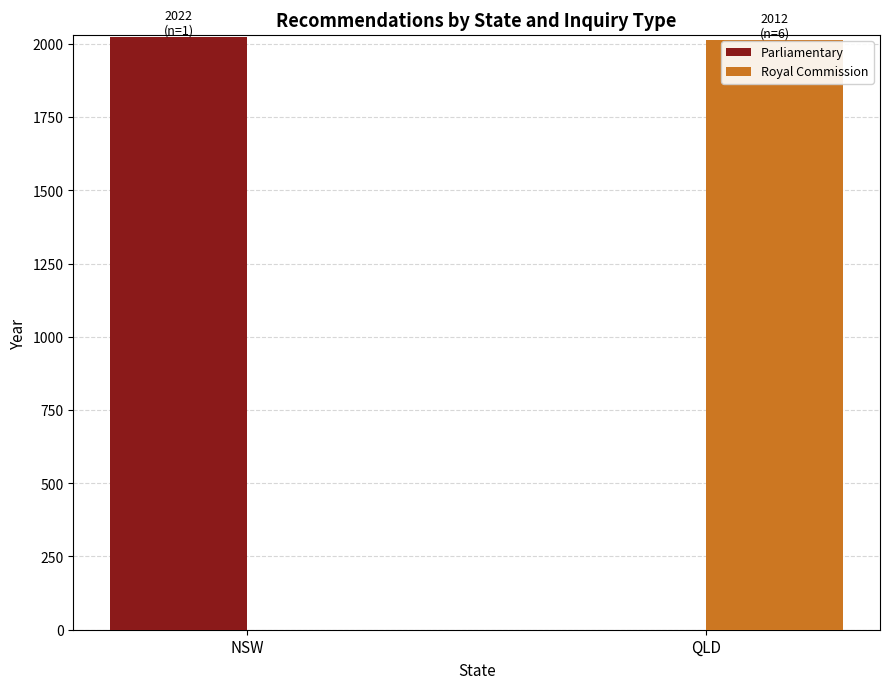

The Parliamentary series shows 3523 at NSW. True or false?

False